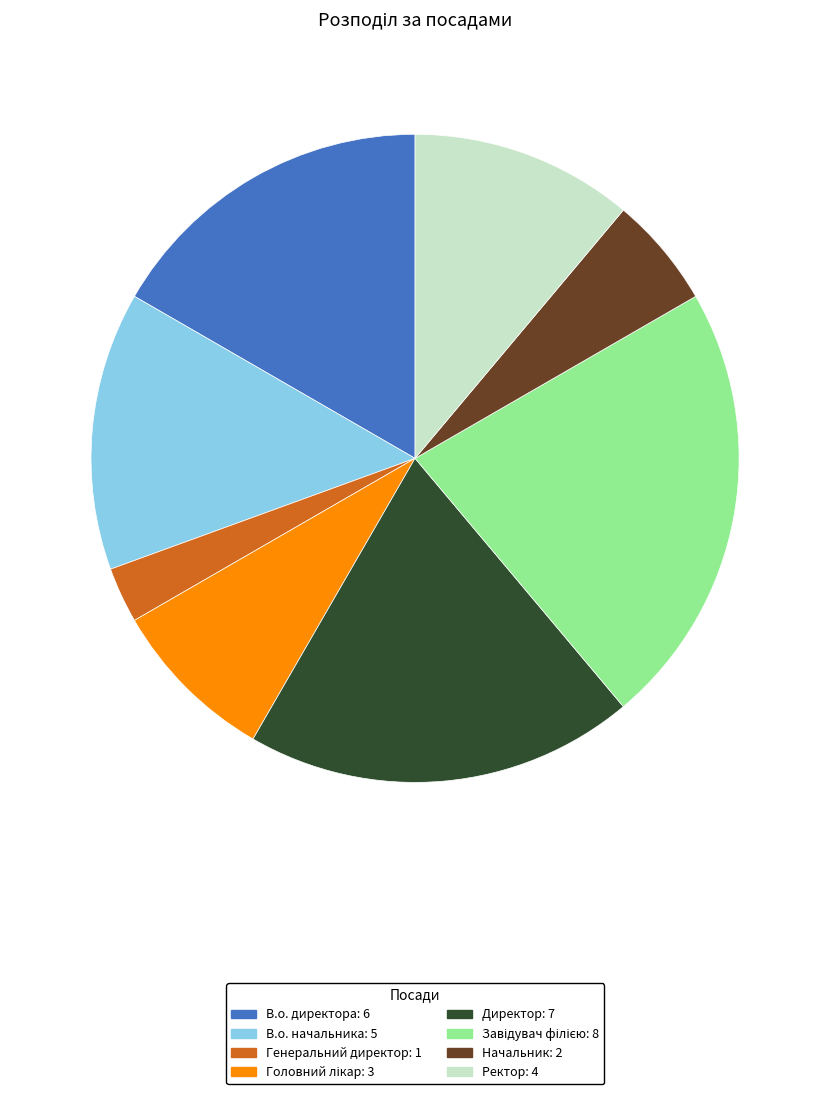

Is there a majority slice in this chart?

No